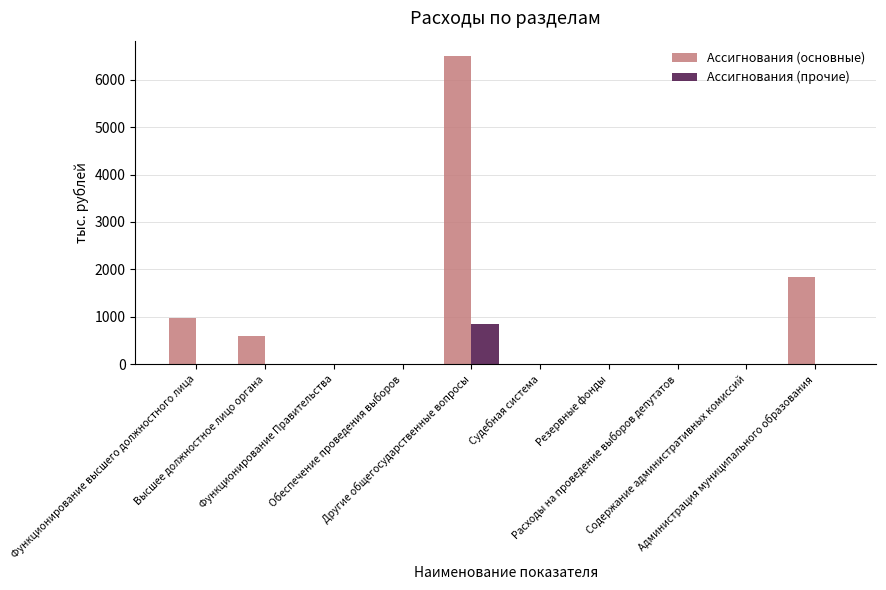

What is the greatest value displayed?

6497.3